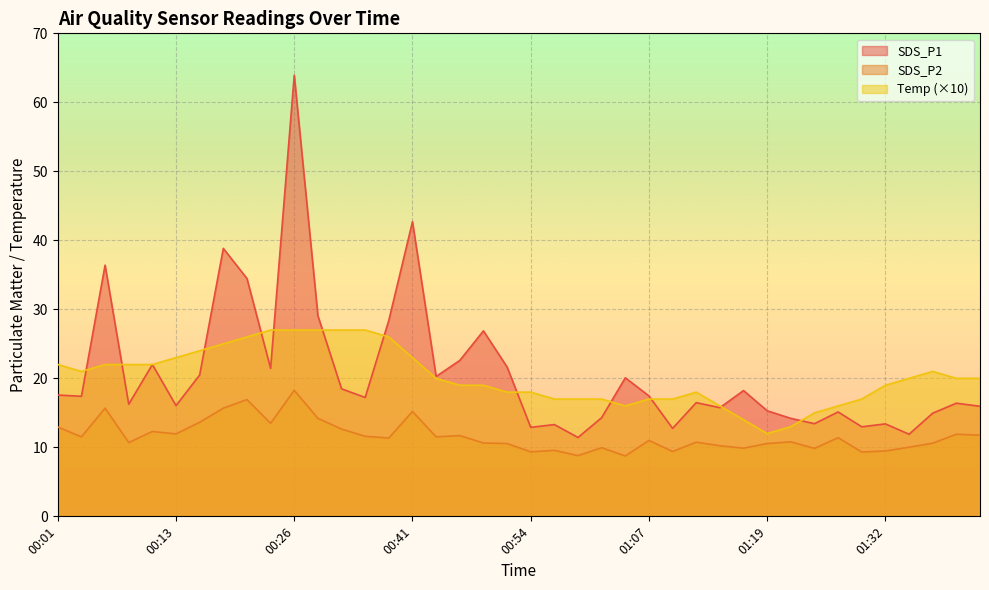

Reading right to left, transcribe all the data shown in this chart.

SDS_P1: 15.9	16.4	14.9	11.9	13.4	13.0	15.1	13.4	14.2	15.3	18.2	15.8	16.5	12.8	17.4	20.1	14.3	11.4	13.3	12.9	21.6	26.9	22.6	20.3	42.7	28.4	17.2	18.5	29.1	63.9	21.4	34.5	38.8	20.5	16.1	22.0	16.2	36.4	17.4	17.6
SDS_P2: 11.8	11.9	10.6	10.0	9.5	9.3	11.4	9.8	10.8	10.6	9.9	10.2	10.8	9.4	11.0	8.8	9.9	8.8	9.6	9.3	10.6	10.6	11.7	11.5	15.2	11.3	11.6	12.7	14.2	18.3	13.5	16.9	15.7	13.6	11.9	12.3	10.7	15.7	11.5	12.9
Temp: 20.0	20.0	21.0	20.0	19.0	17.0	16.0	15.0	13.0	12.0	14.0	16.0	18.0	17.0	17.0	16.0	17.0	17.0	17.0	18.0	18.0	19.0	19.0	20.0	23.0	26.0	27.0	27.0	27.0	27.0	27.0	26.0	25.0	24.0	23.0	22.0	22.0	22.0	21.0	22.0